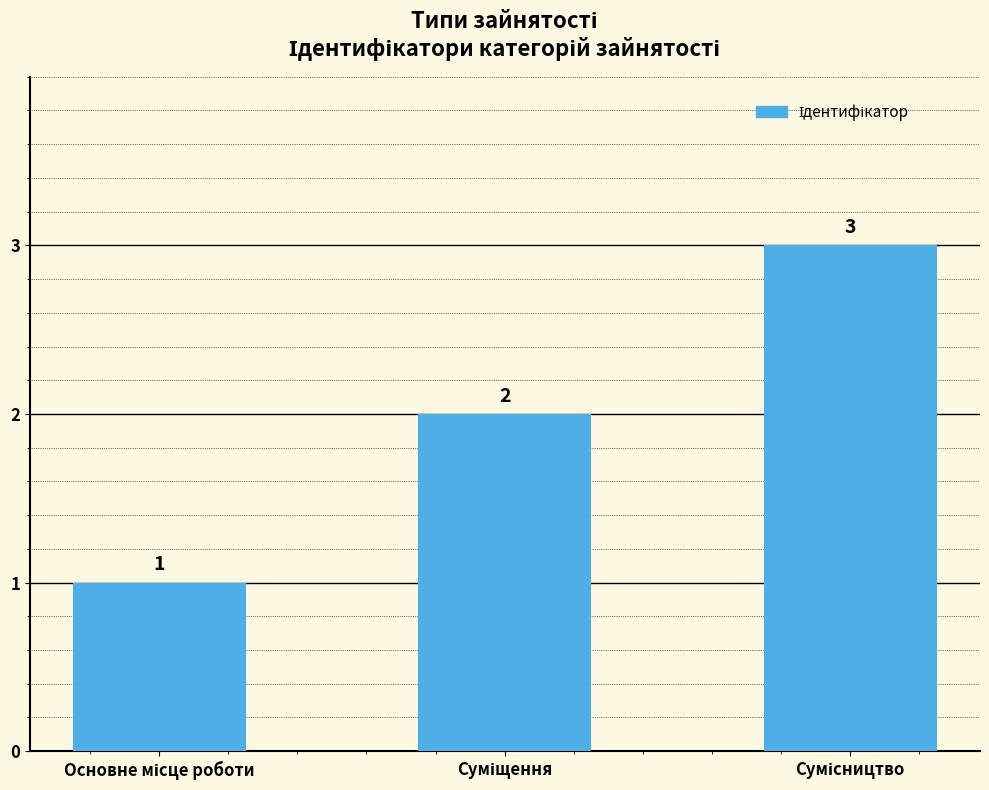

What is the value of the 3rd bar from the left?

3